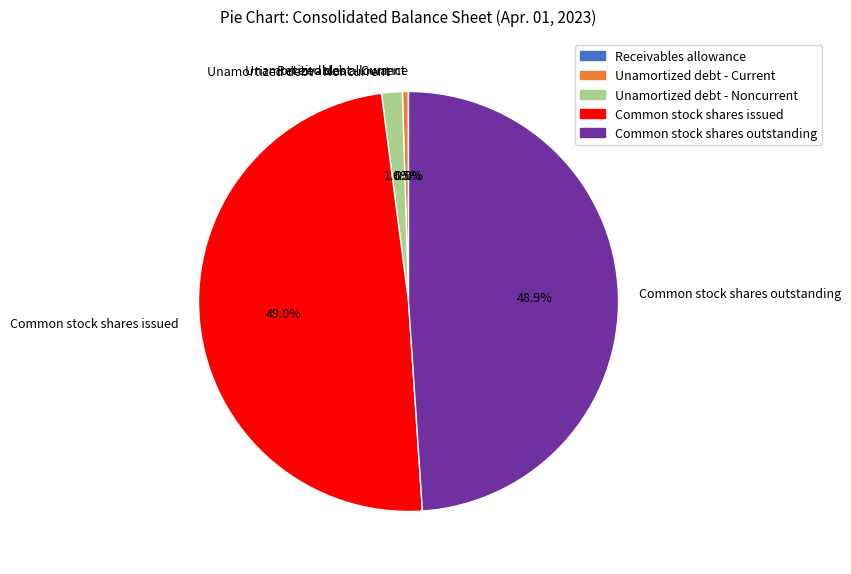

Is Common stock shares outstanding the majority of the pie?

No